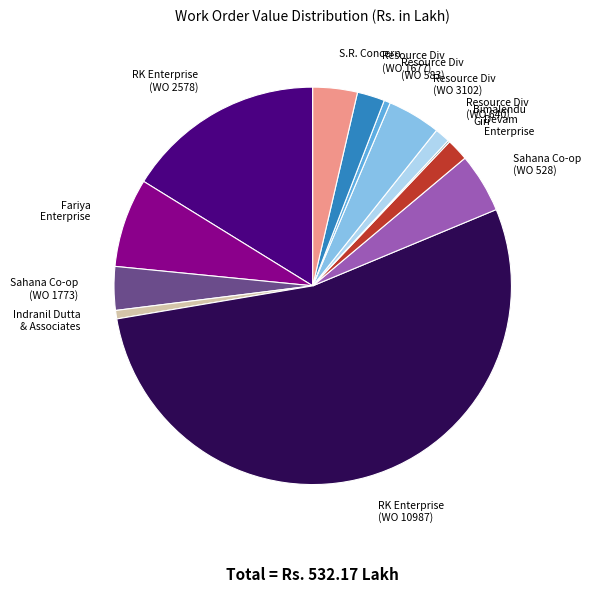

Which category accounts for the majority?

RK Enterprise (WO 10987)